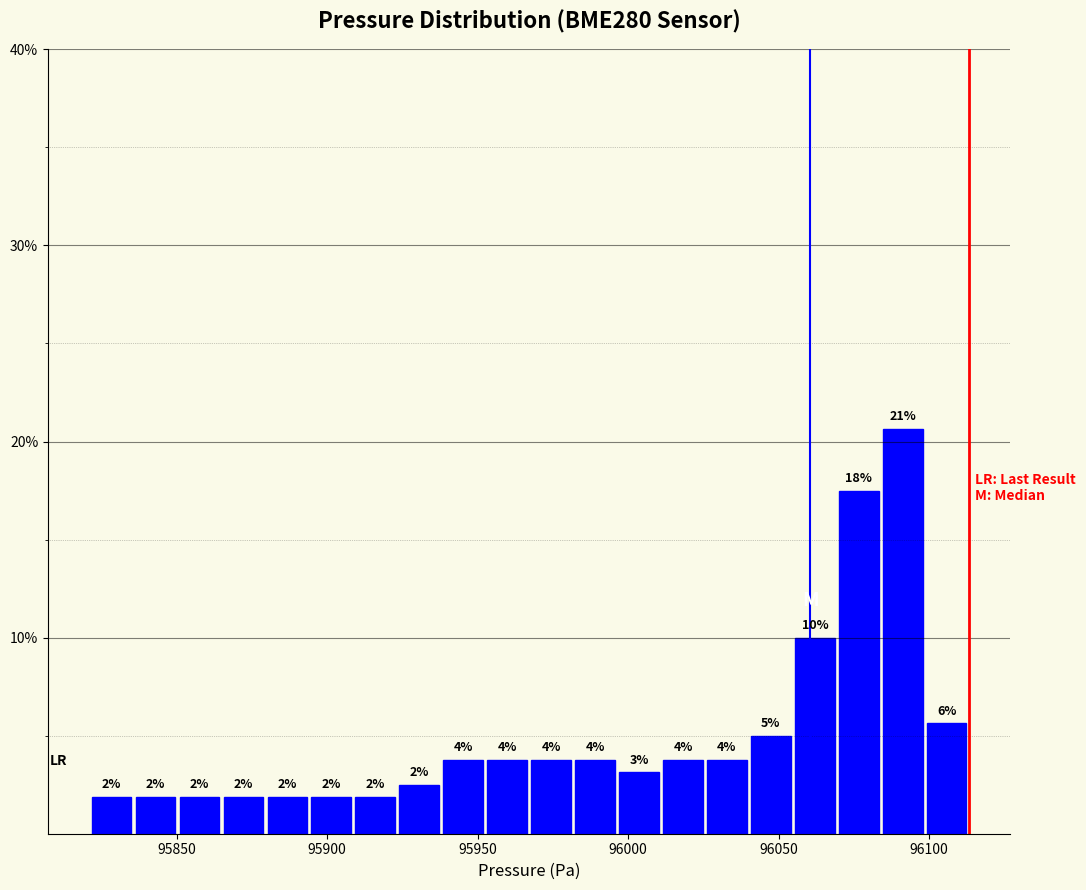

Around what value on the x-axis is the tallest bar? Give the approximate position of its centre, as read against the axis.

96090